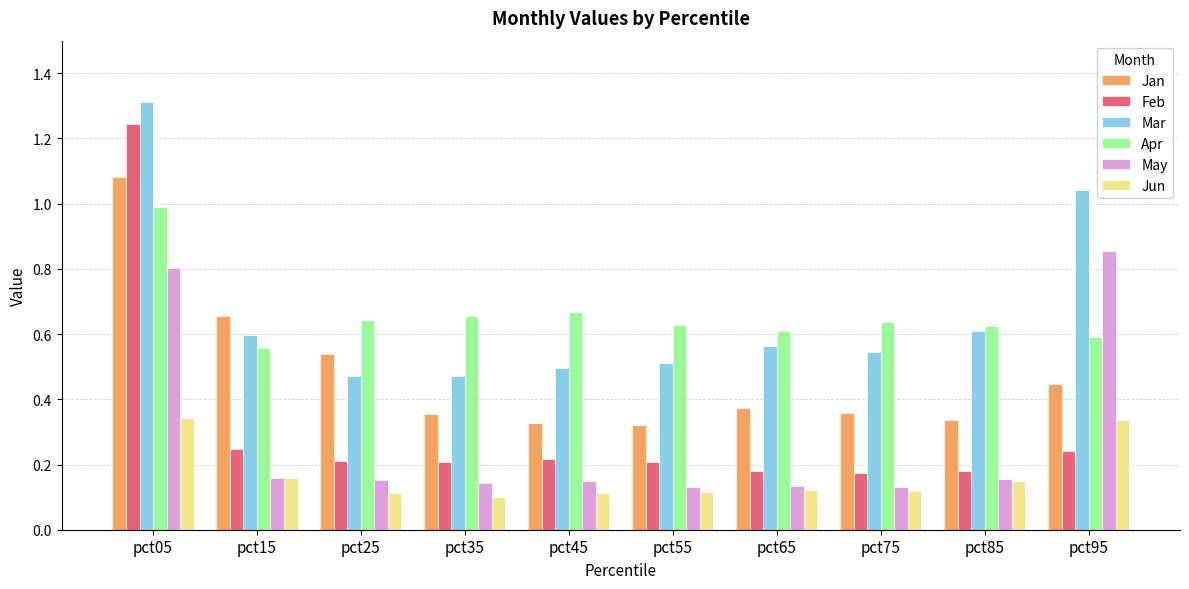

List the series in order of their peak value, lowest first.

Jun, May, Apr, Jan, Feb, Mar